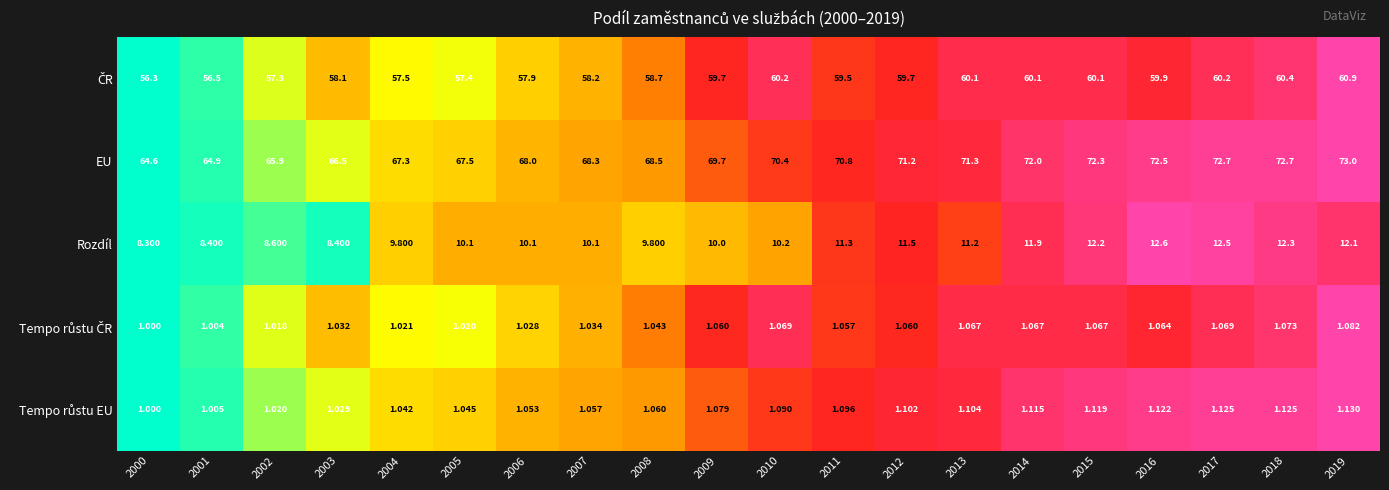

Which series changed the most between 2009 and 2017?

EU